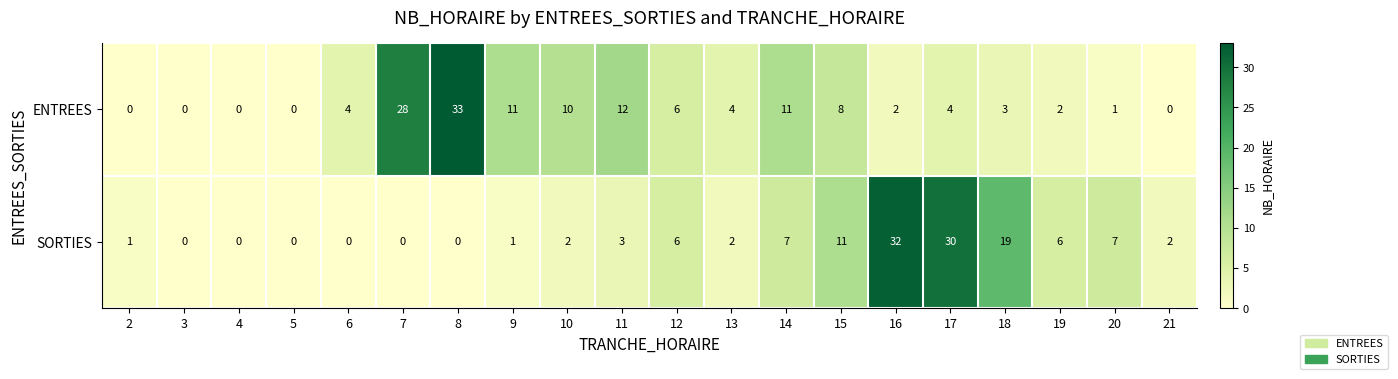

Which series has the largest range (max minus min)?

ENTREES